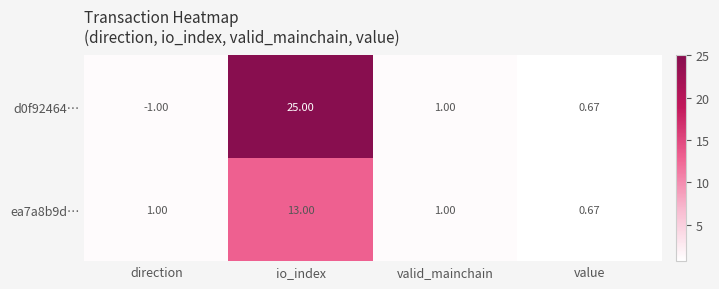

Which series has the largest total across all categories?

d0f92464…